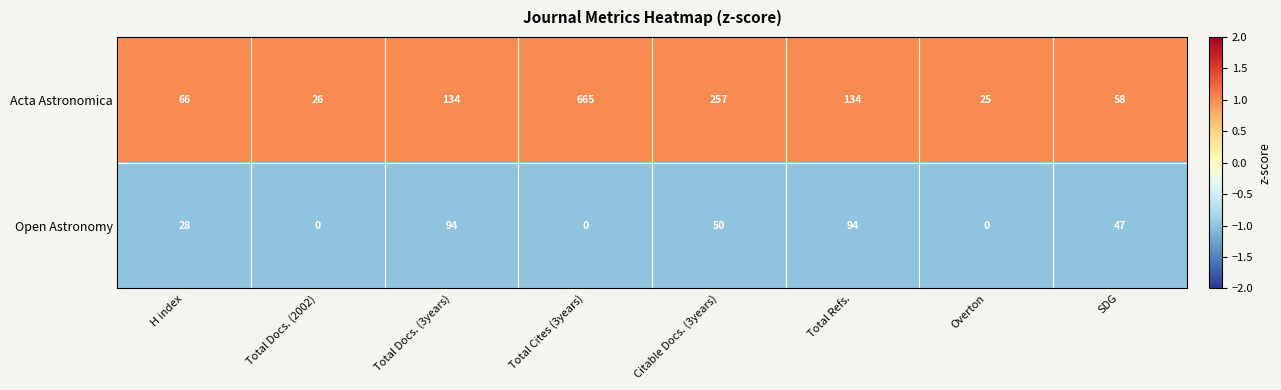

Which series has the largest total across all categories?

Acta Astronomica